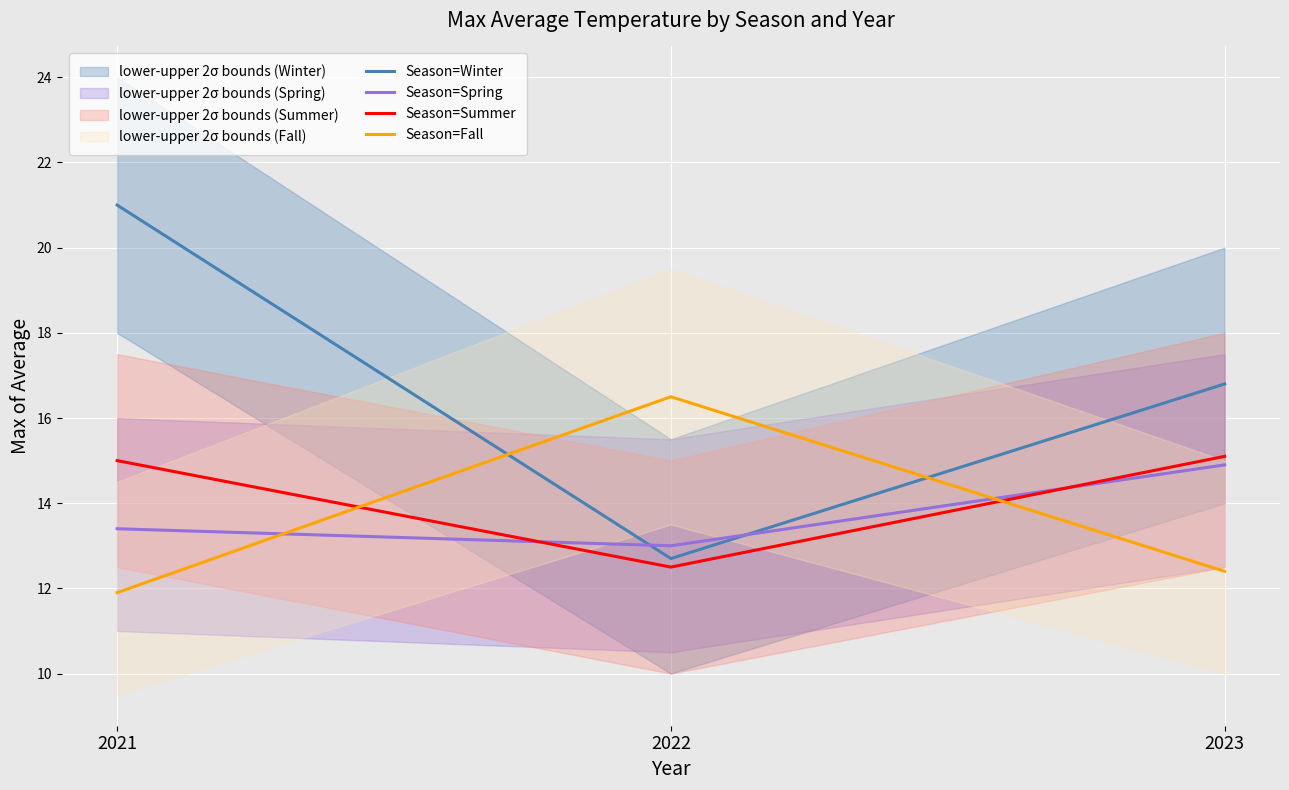

What is the minimum value shown in the chart?

11.9